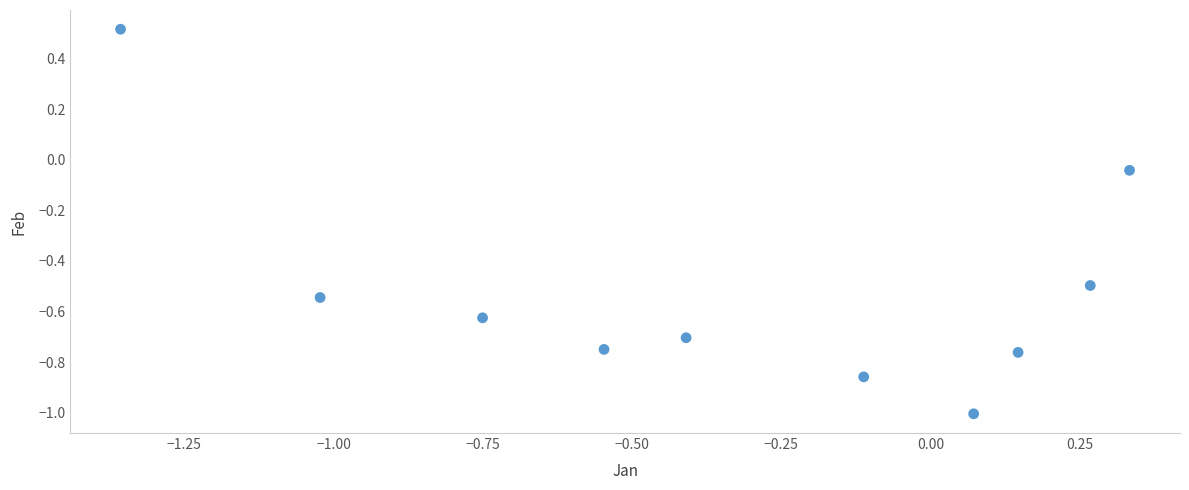

What is the range of X values (max minus min)?

1.7